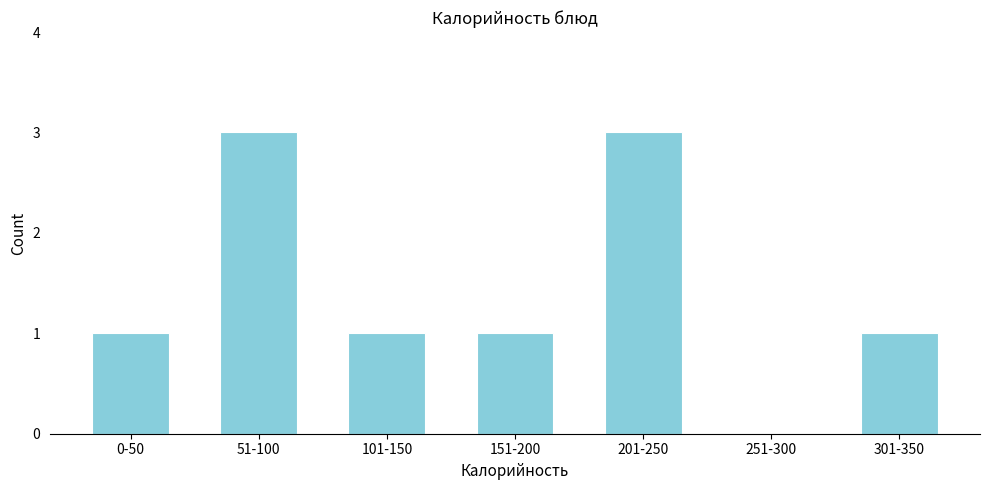

Reading left to right, transcribe all the data shown in this chart.

0-50=1	51-100=3	101-150=1	151-200=1	201-250=3	251-300=0	301-350=1